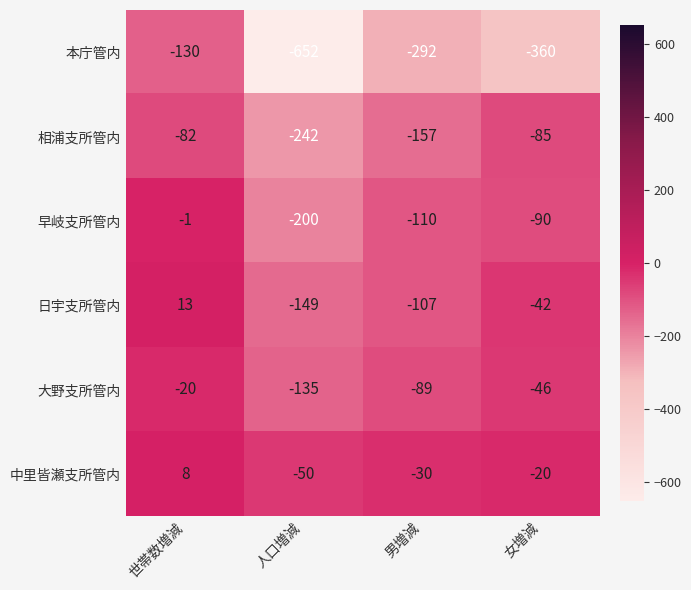

At which category is the sum across all series the highest?

世帯数増減